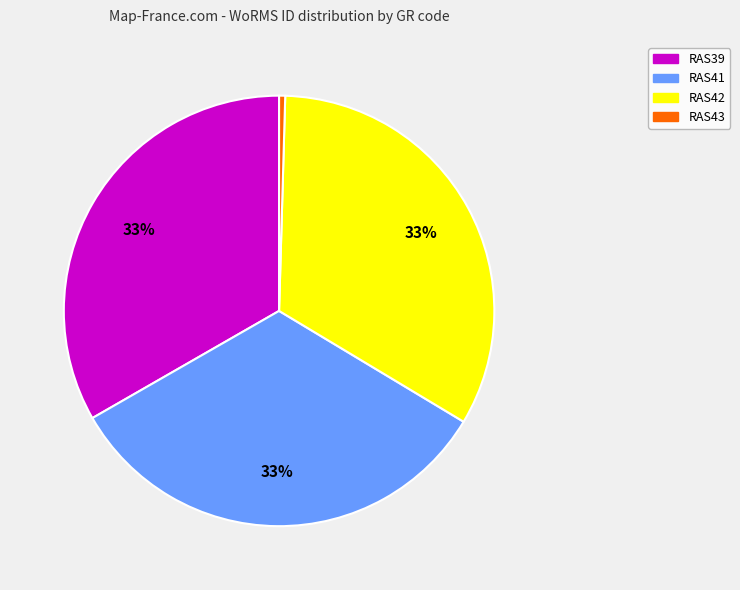

Between RAS39 and RAS43, which is larger?

RAS39